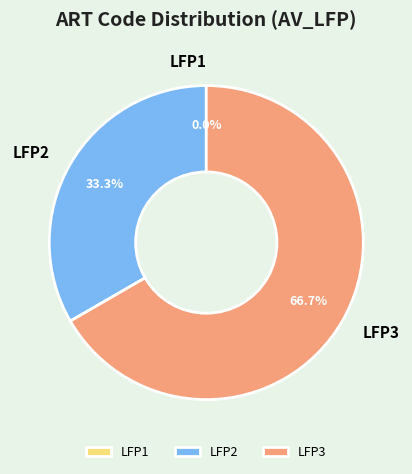

Combined, do LFP2 and LFP3 account for over 50%?

Yes